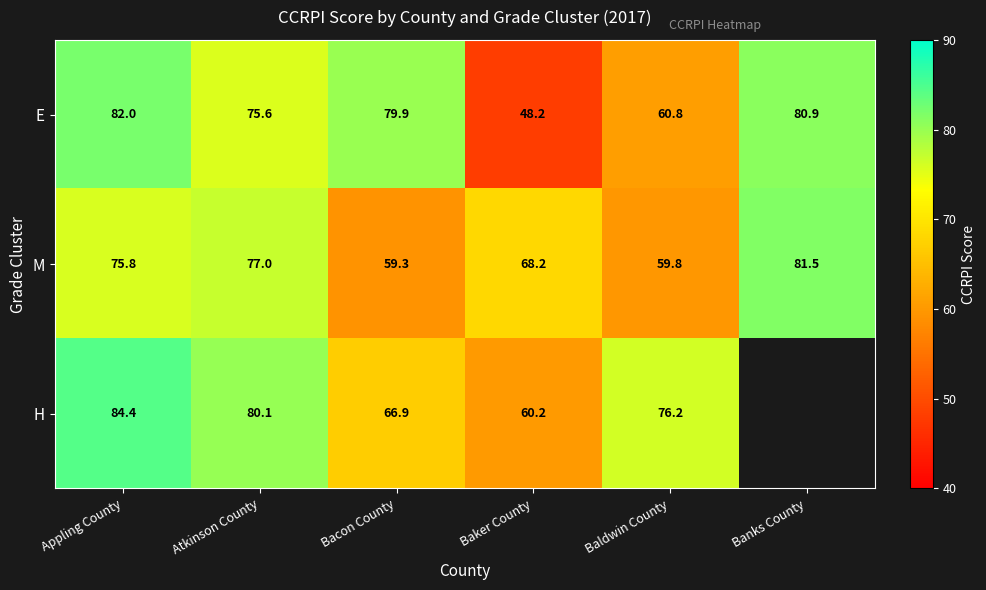

At how many categories does at least one series exceed 80?

3